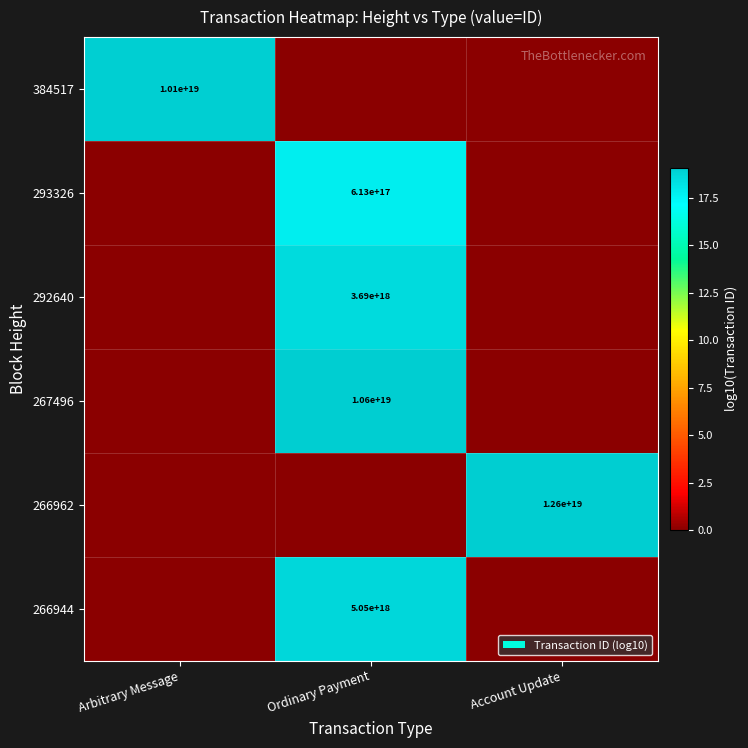

The value of 292640 at Ordinary Payment is 5895504005595799552. True or false?

False